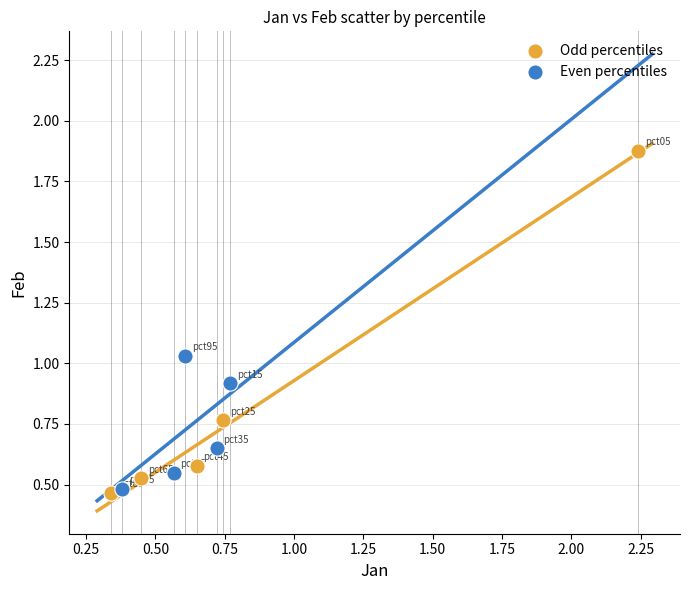

Which series has the largest Y range (max minus min)?

Odd percentiles